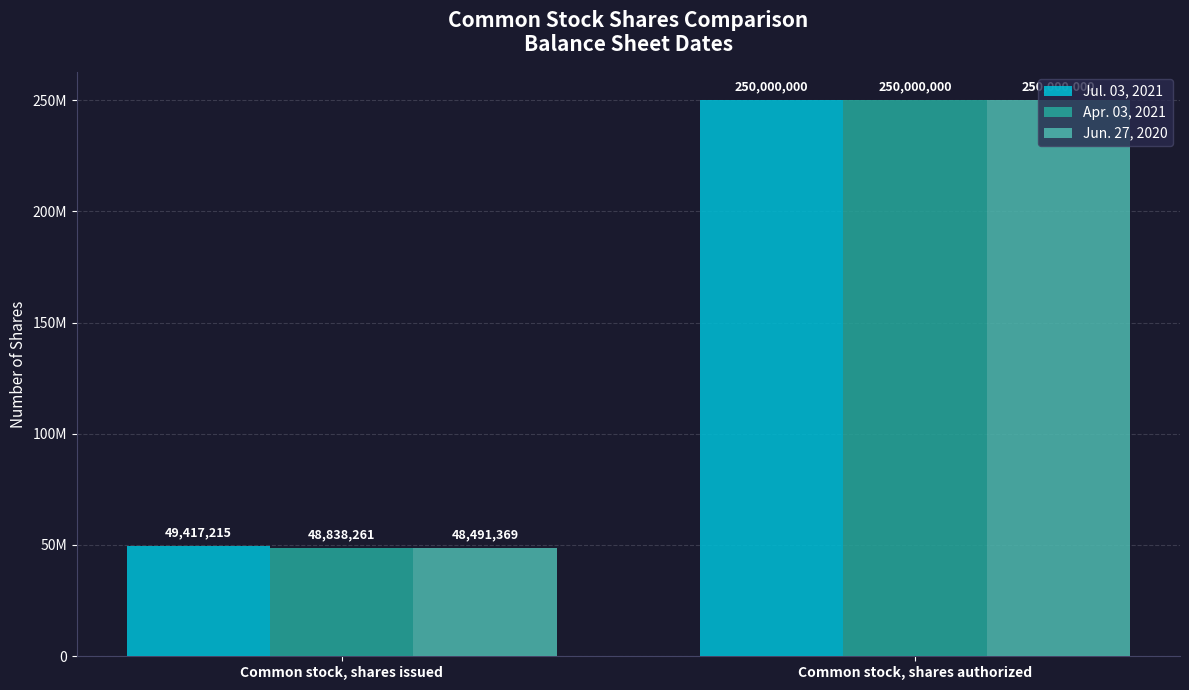

What are all the series names shown in the legend?

Jul. 03, 2021, Apr. 03, 2021, Jun. 27, 2020